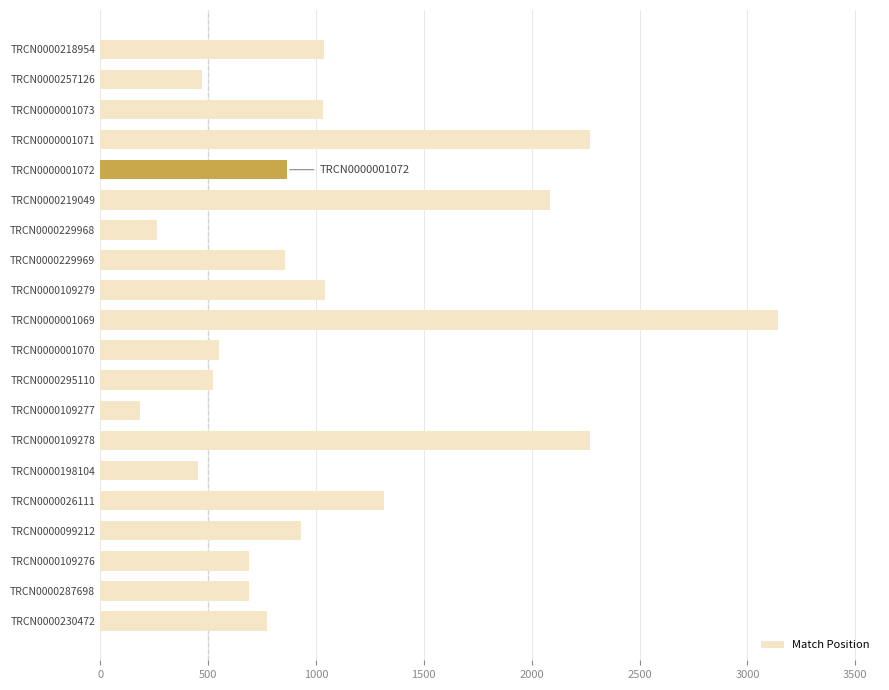

Between TRCN0000026111 and TRCN0000109279, which is larger?

TRCN0000026111